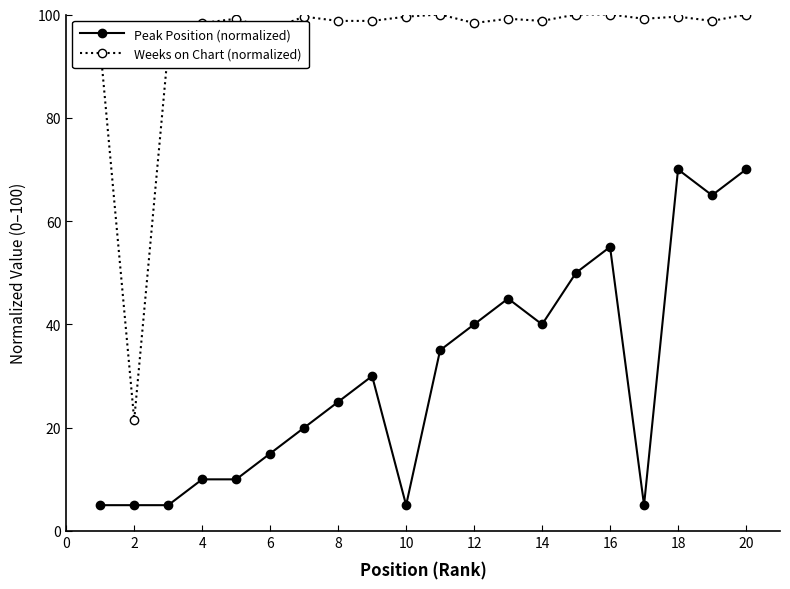

What is the value of the Weeks on Chart (normalized) point at the 3rd from the left?

93.4